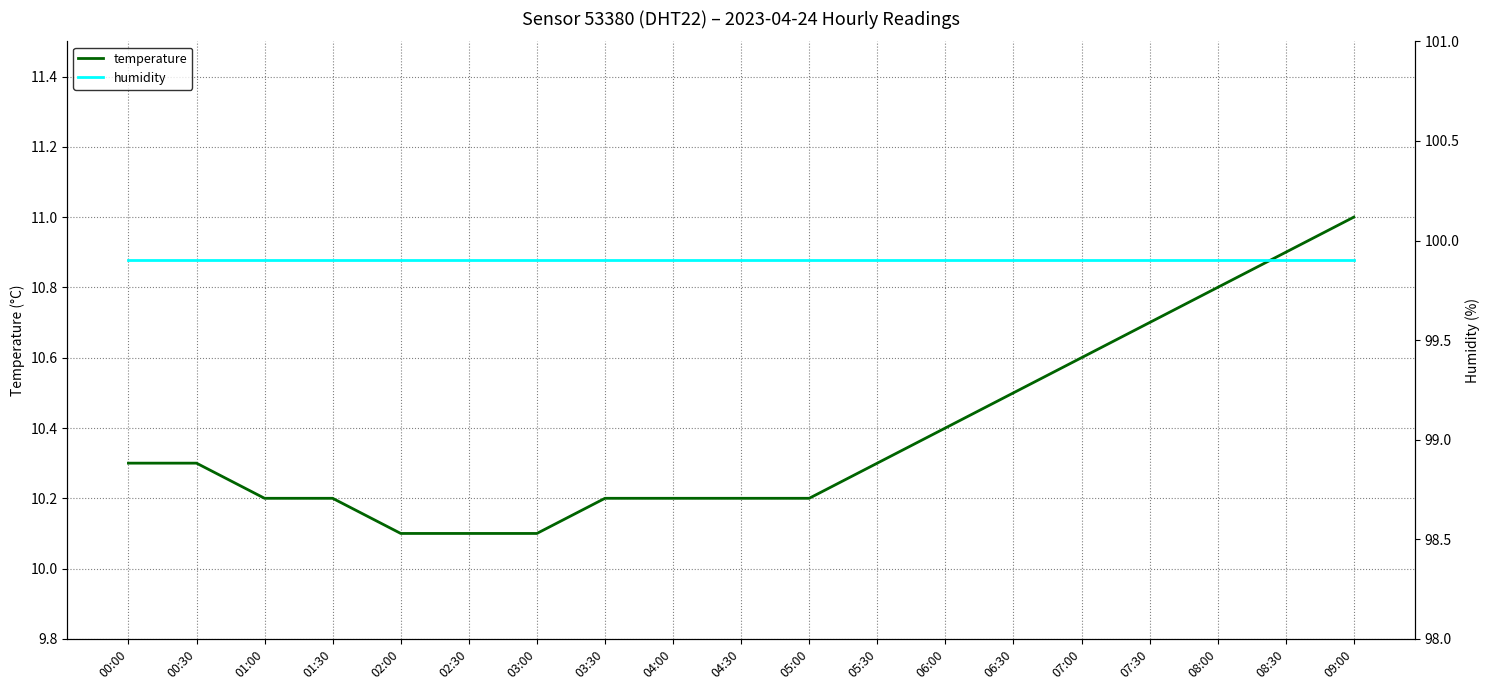

How many lines are shown in the chart?

2